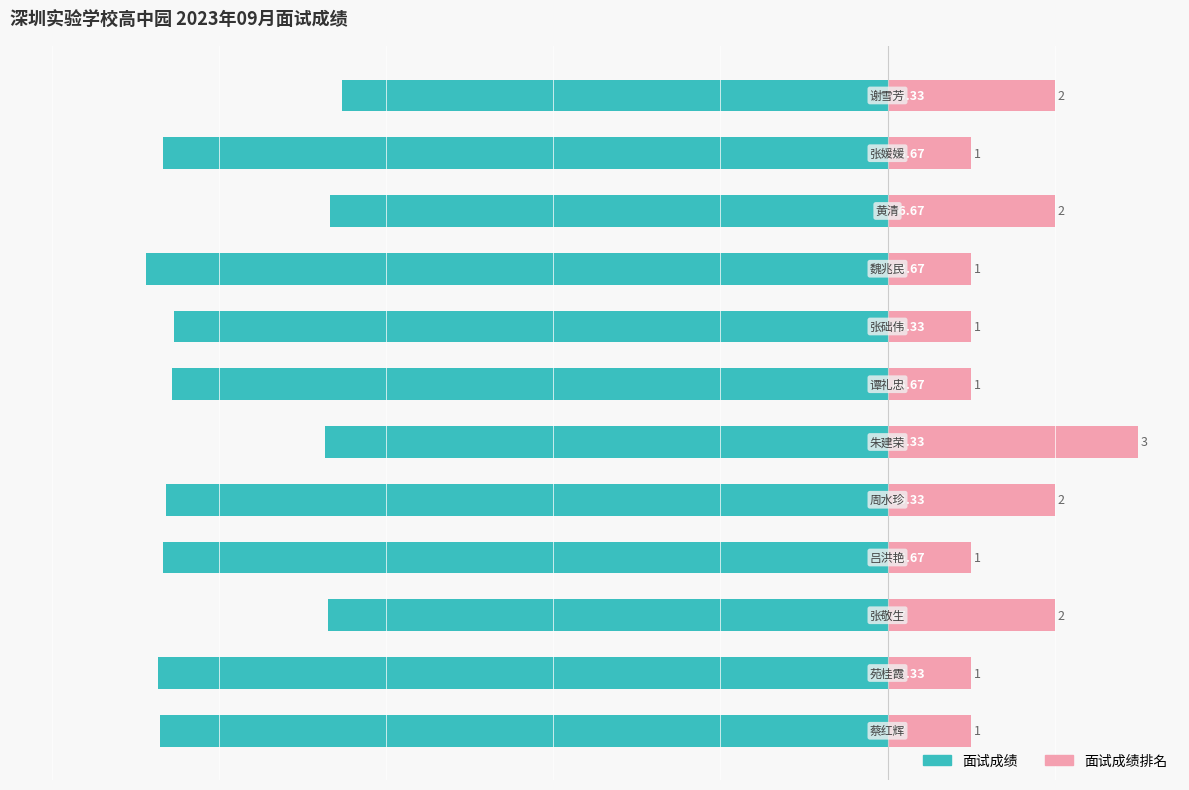

What is the difference between the highest and lowest values at 3?

96.7